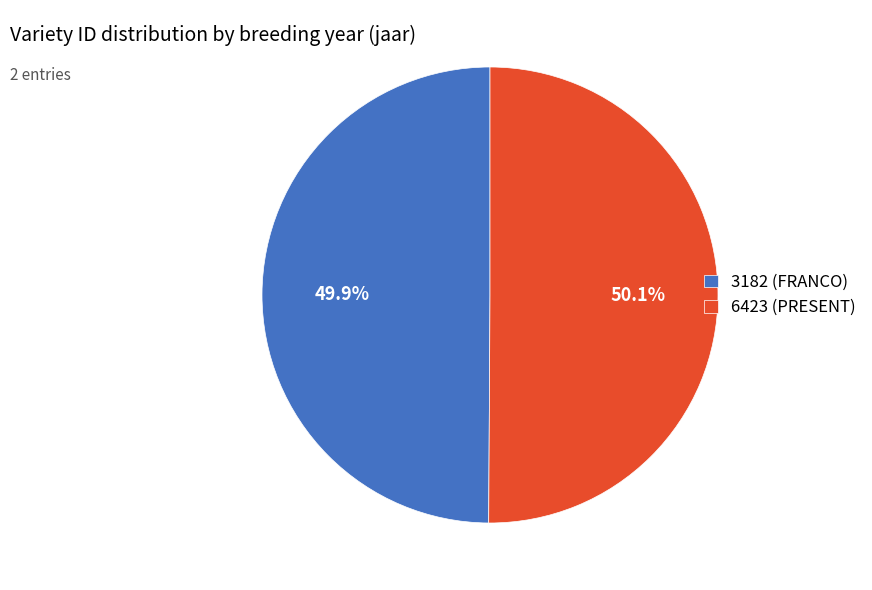

Is it true that 3182 (FRANCO) is 41% of the pie?

False